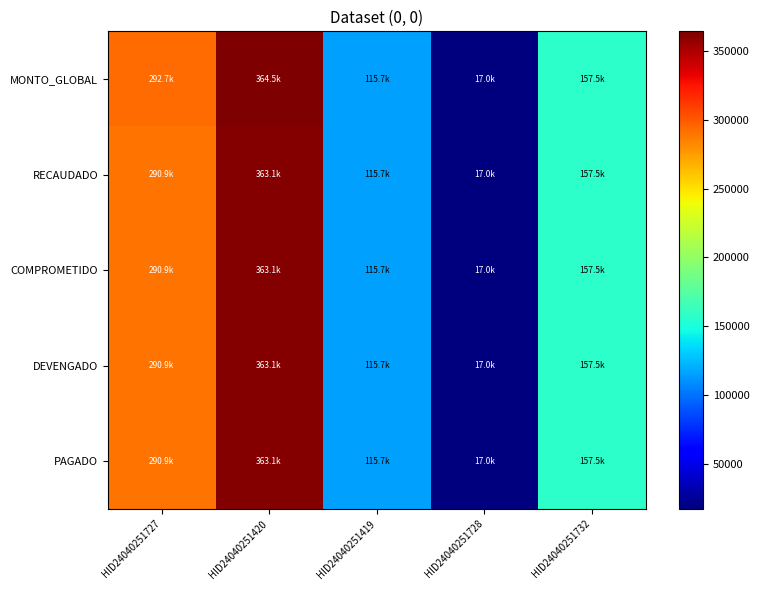

Reading left to right, list all the values displayed in this chart.

MONTO_GLOBAL: HID24040251727=292665.6	HID24040251420=364496.4	HID24040251419=115703.0	HID24040251728=17000.0	HID24040251732=157500.0
RECAUDADO: HID24040251727=290887.0	HID24040251420=363054.4	HID24040251419=115703.0	HID24040251728=17000.0	HID24040251732=157500.0
COMPROMETIDO: HID24040251727=290887.0	HID24040251420=363054.4	HID24040251419=115703.0	HID24040251728=17000.0	HID24040251732=157500.0
DEVENGADO: HID24040251727=290887.0	HID24040251420=363054.4	HID24040251419=115703.0	HID24040251728=17000.0	HID24040251732=157500.0
PAGADO: HID24040251727=290887.0	HID24040251420=363054.4	HID24040251419=115703.0	HID24040251728=17000.0	HID24040251732=157500.0